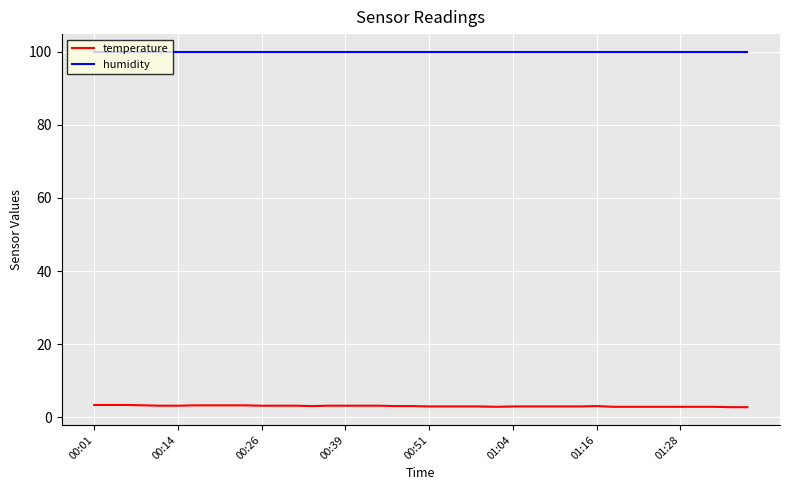

True or false: humidity and temperature intersect in this chart.

False